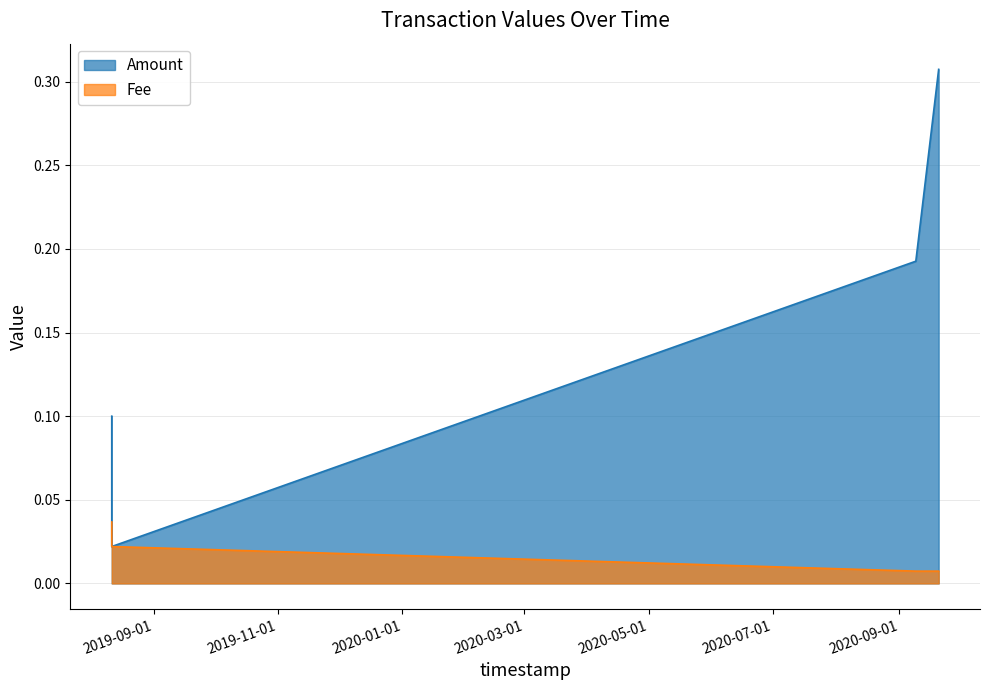

What is the label of the 1st point from the right?

2020-09-20 07:51:24